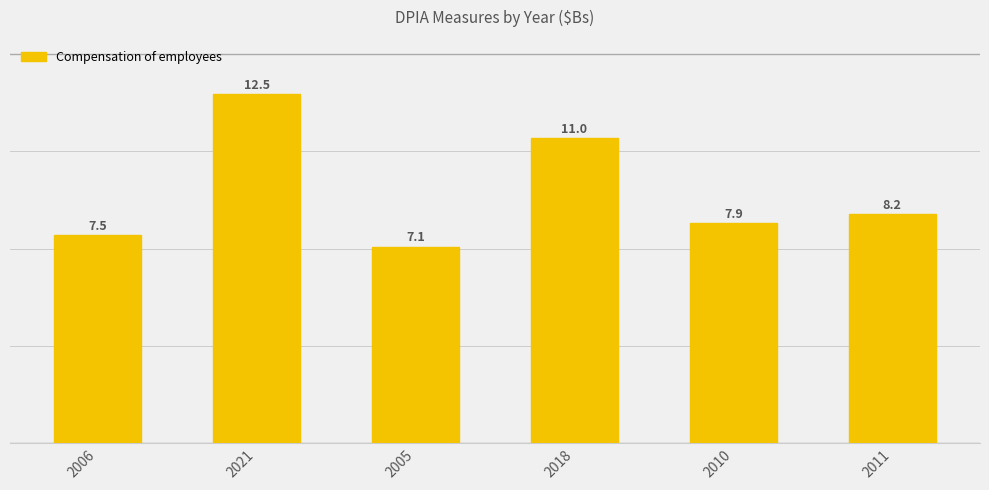

Rank the categories by value from lowest to highest.

2005, 2006, 2010, 2011, 2018, 2021